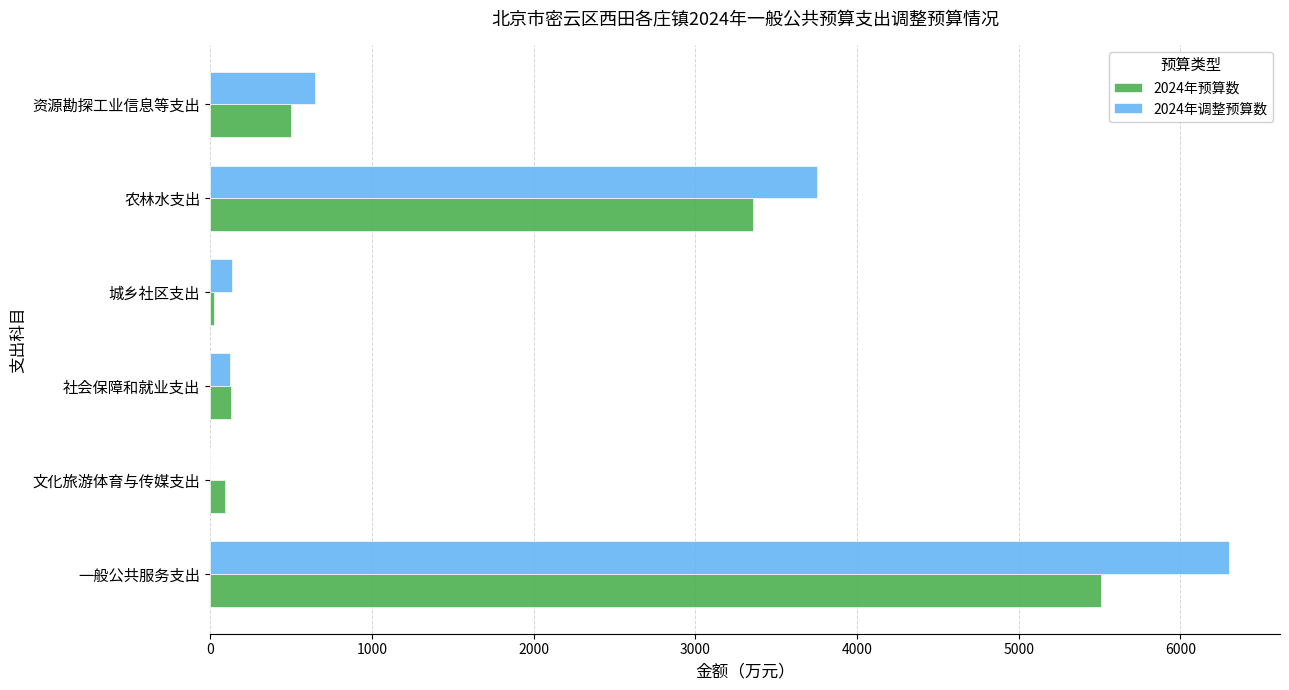

The 2024年调整预算数 series shows 4347.3 at 文化旅游体育与传媒支出. True or false?

False